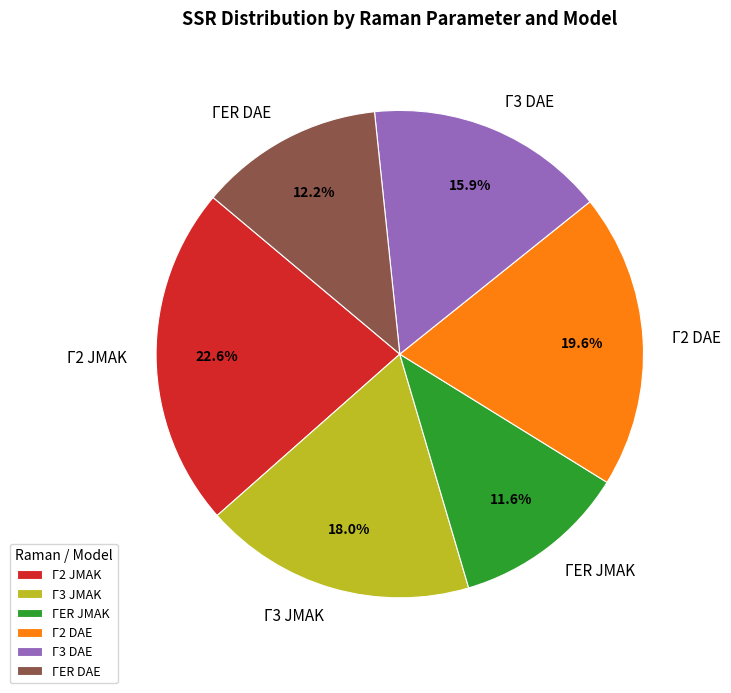

Does any single category account for the majority?

No